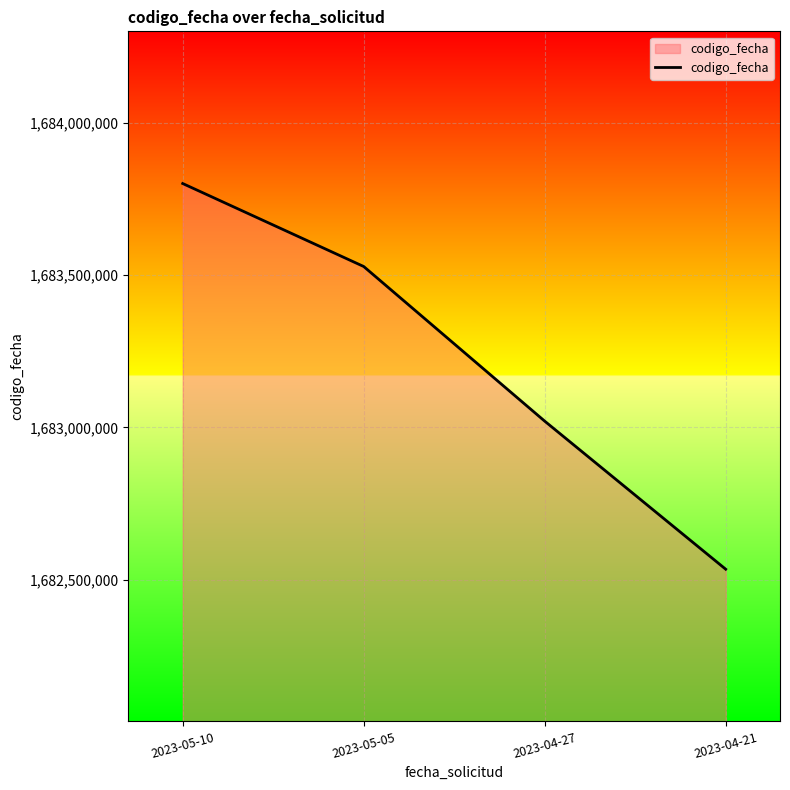

How many values are between 1683020710 and 1683801377?

3